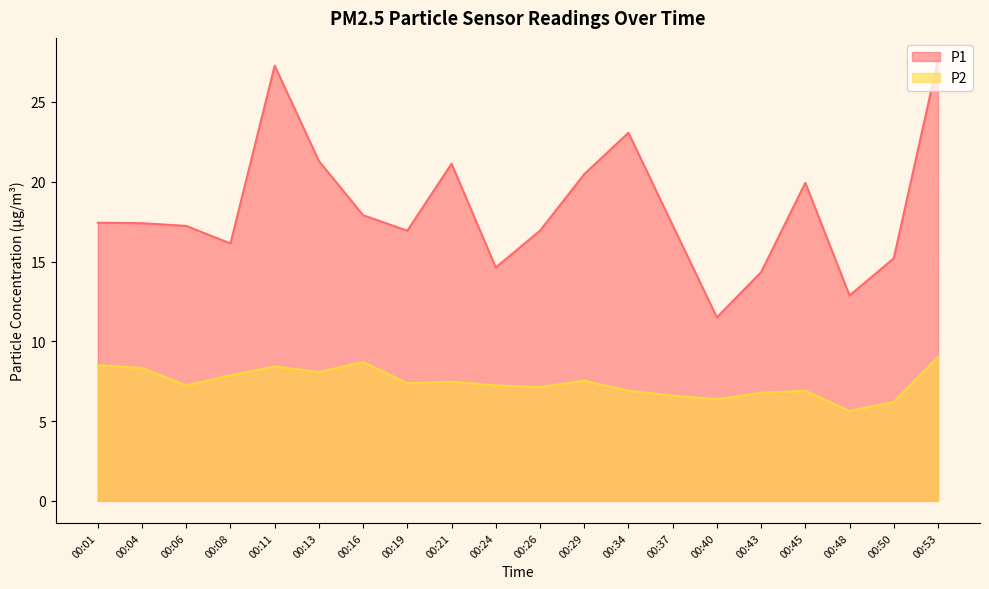

Is it true that P2 equals 3.9 at 00:13?

False